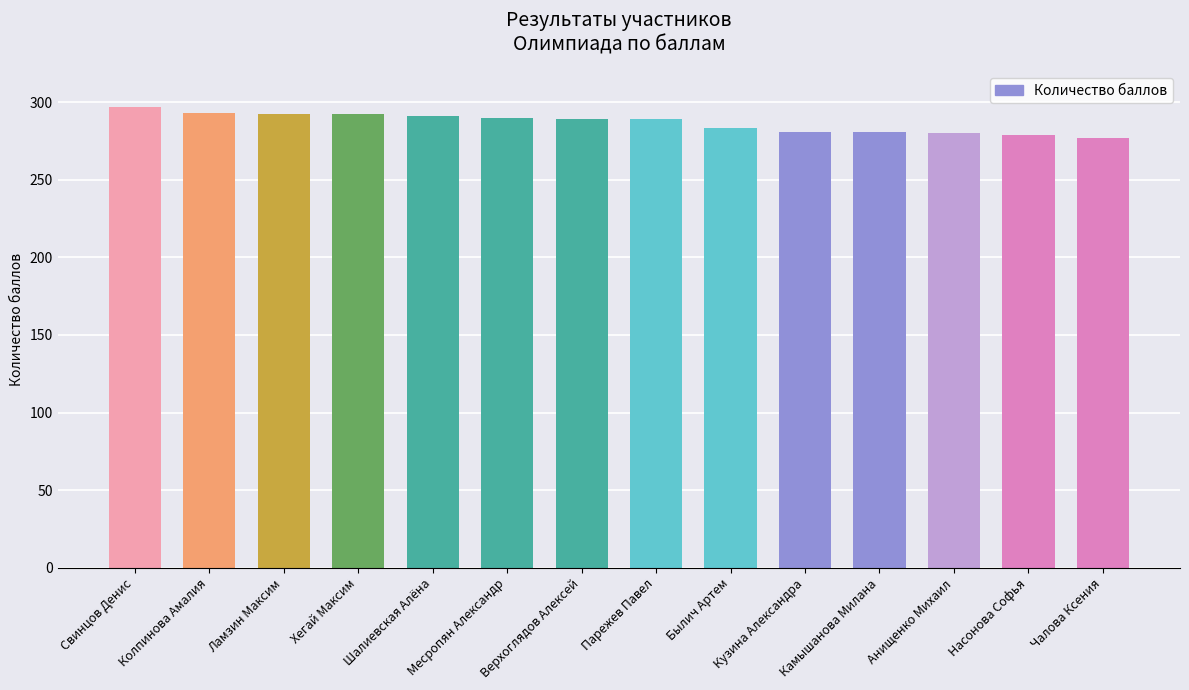

What is the label of the 10th bar from the left?

Кузина Александра